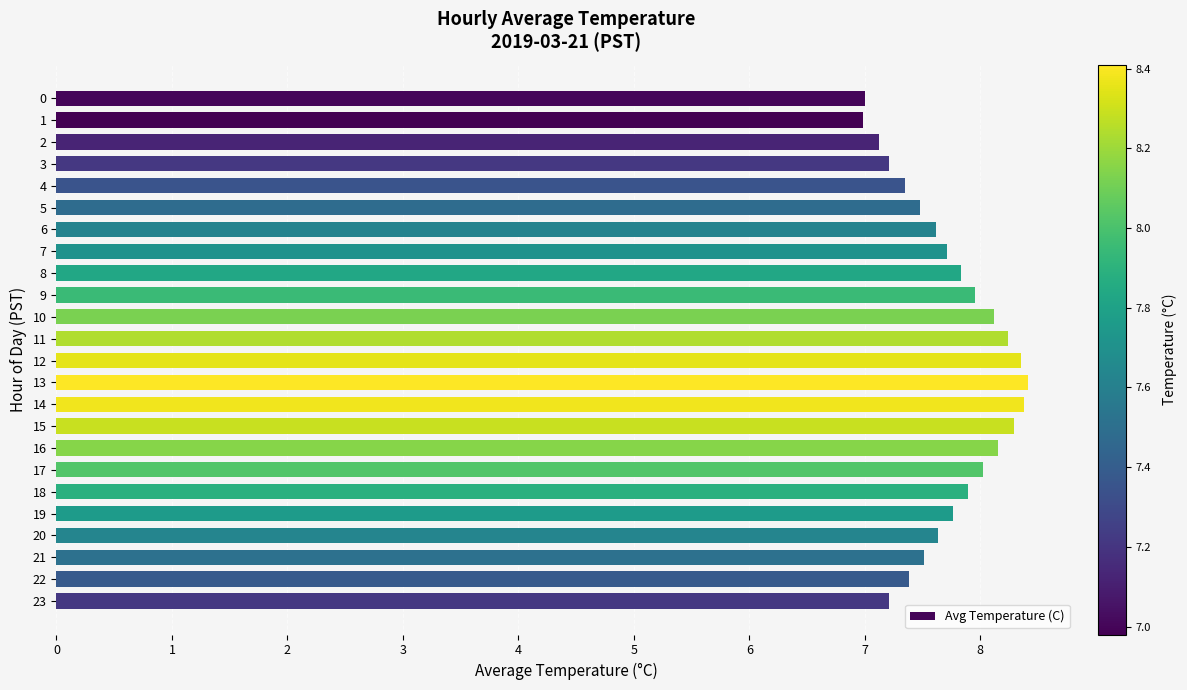

How many categories are shown in the chart?

24